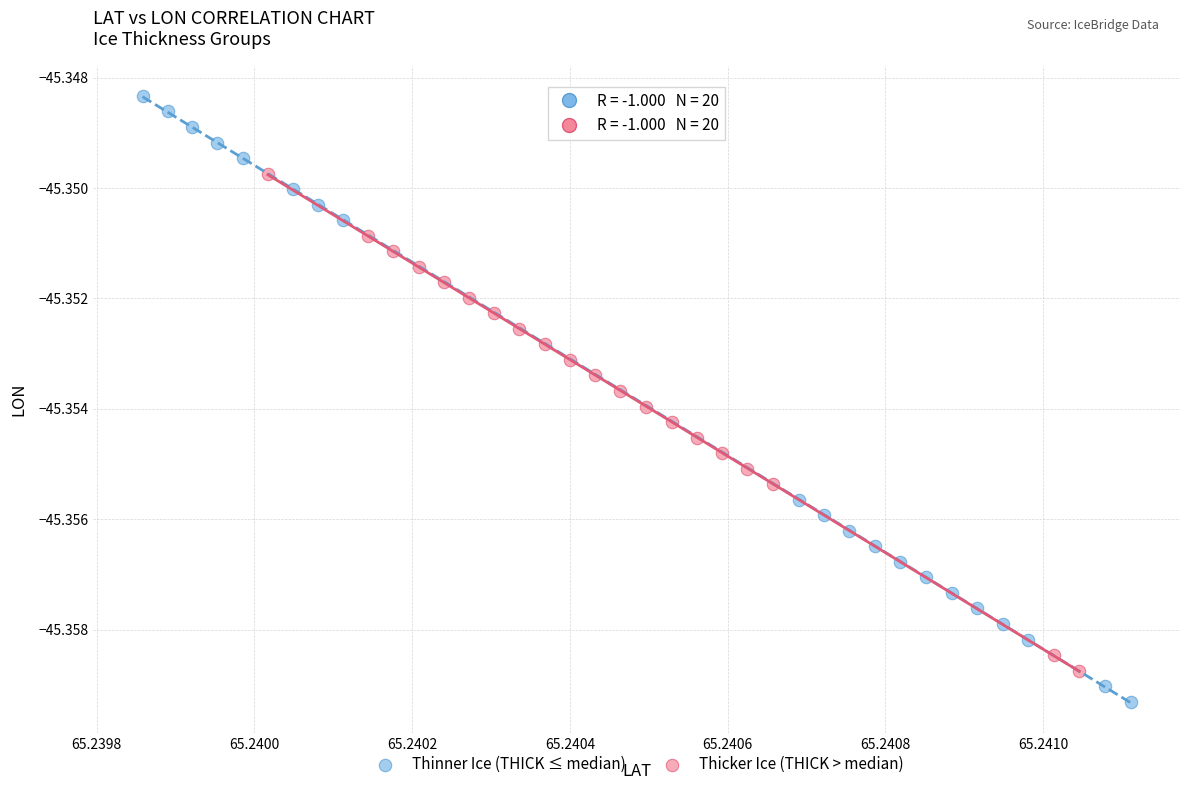

Which series has the widest spread of Y values?

Thinner Ice (THICK ≤ median)